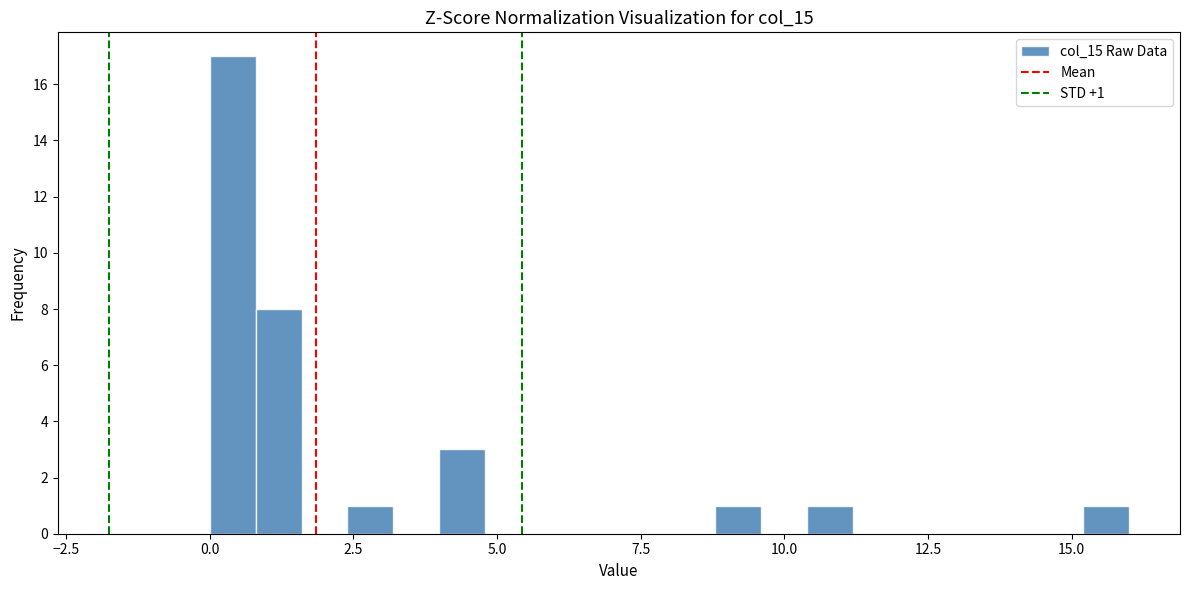

Around what value on the x-axis is the tallest bar? Give the approximate position of its centre, as read against the axis.

0.5